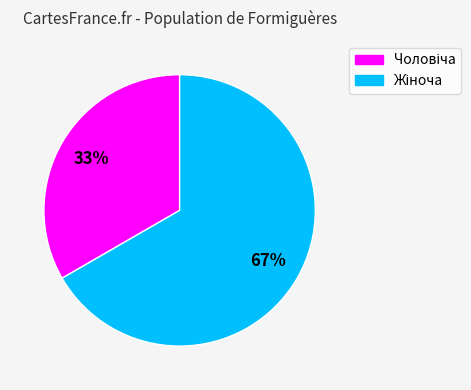

Count the number of slices in the pie.

2